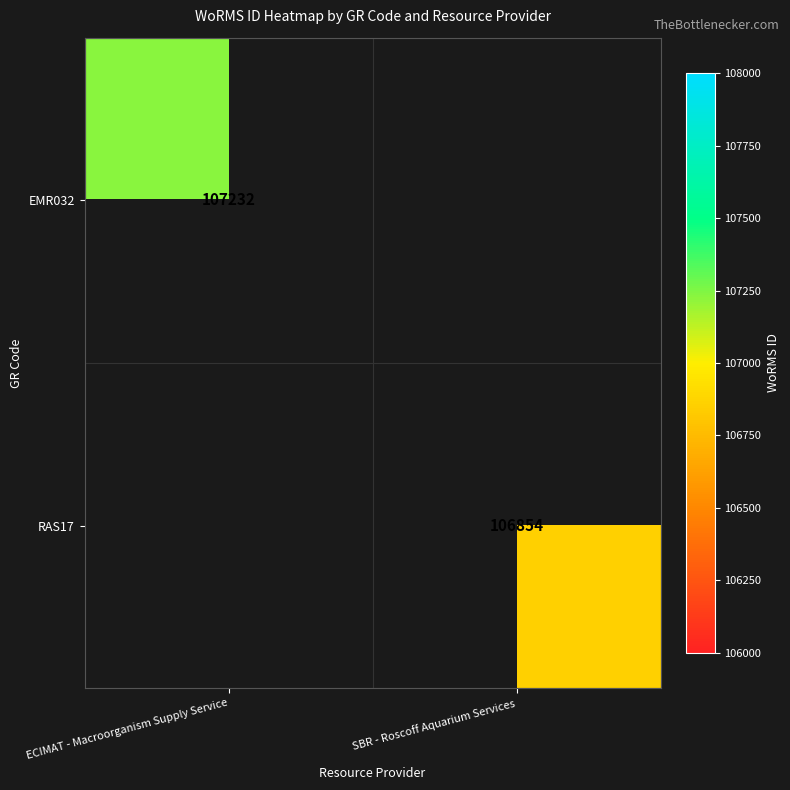

How many series are shown in this chart?

2